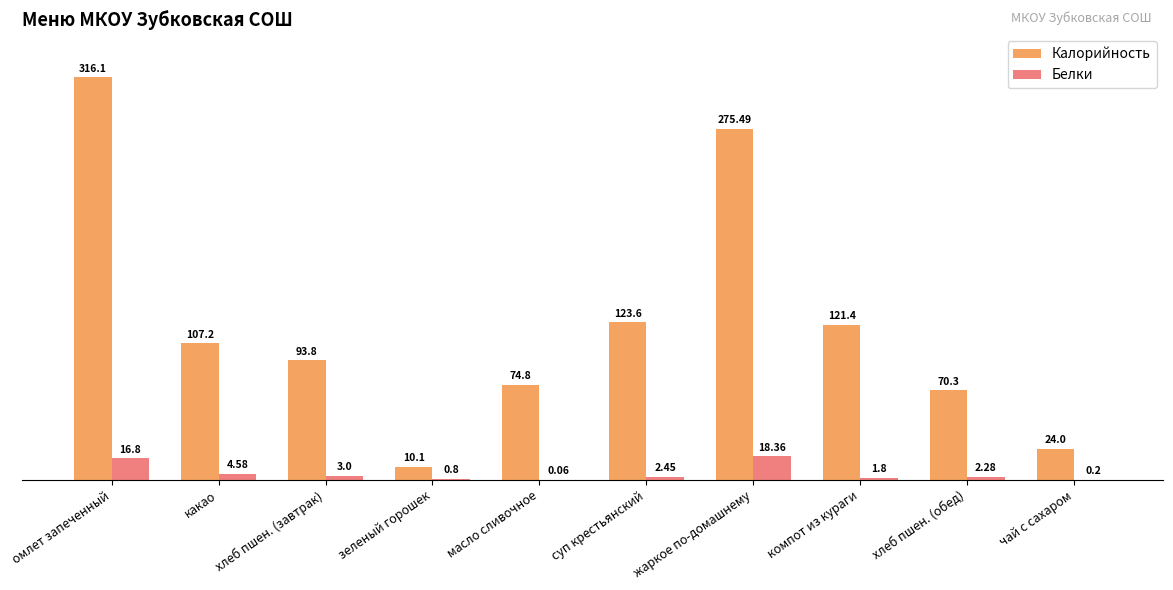

Which series has the largest total across all categories?

Калорийность